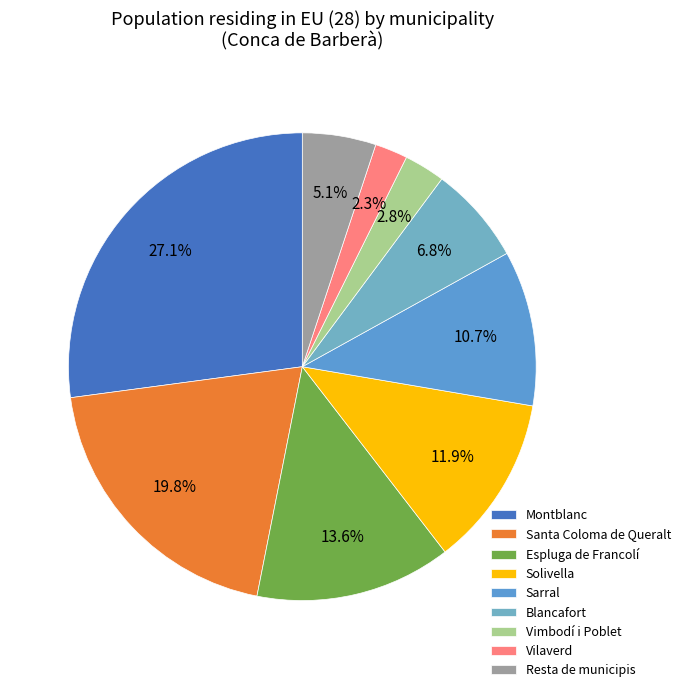

Is there any slice that represents more than half of the pie?

No